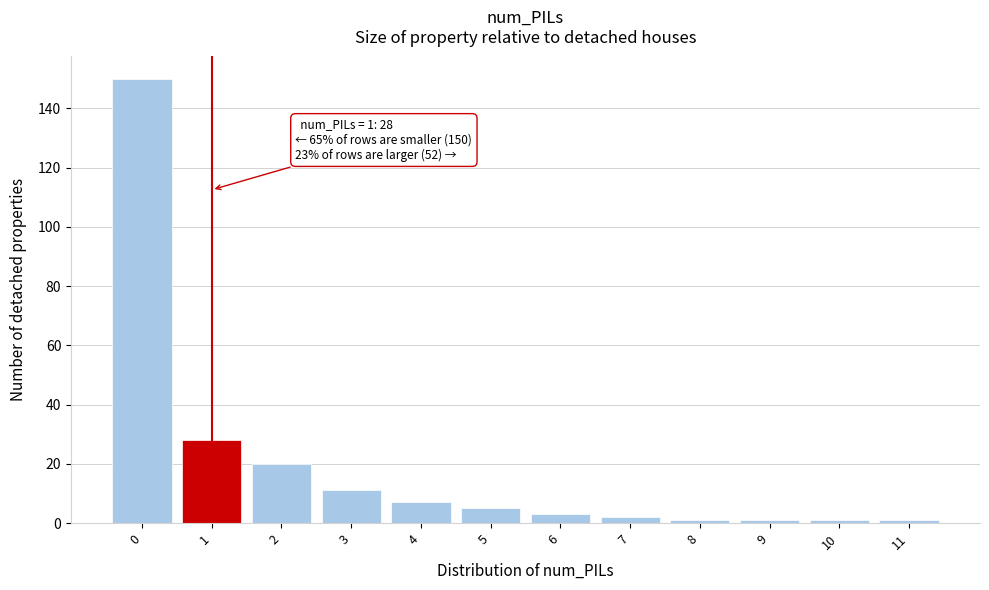

Which range on the x-axis has the tallest bar?

-0.5 to 0.5